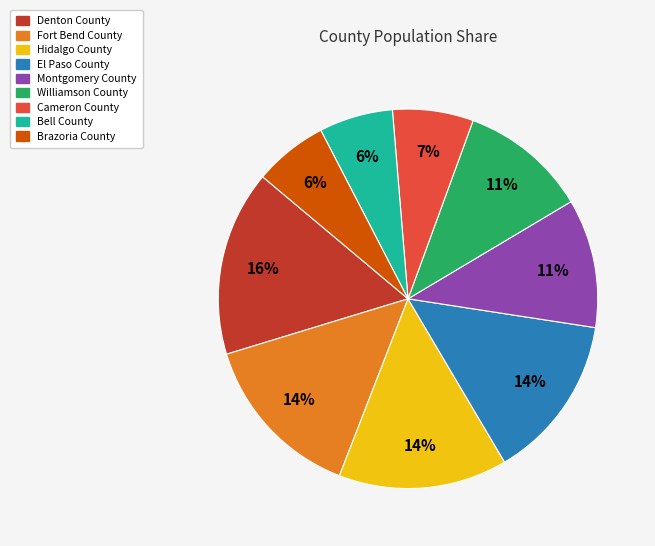

True or false: Hidalgo County accounts for 25% of the total.

False